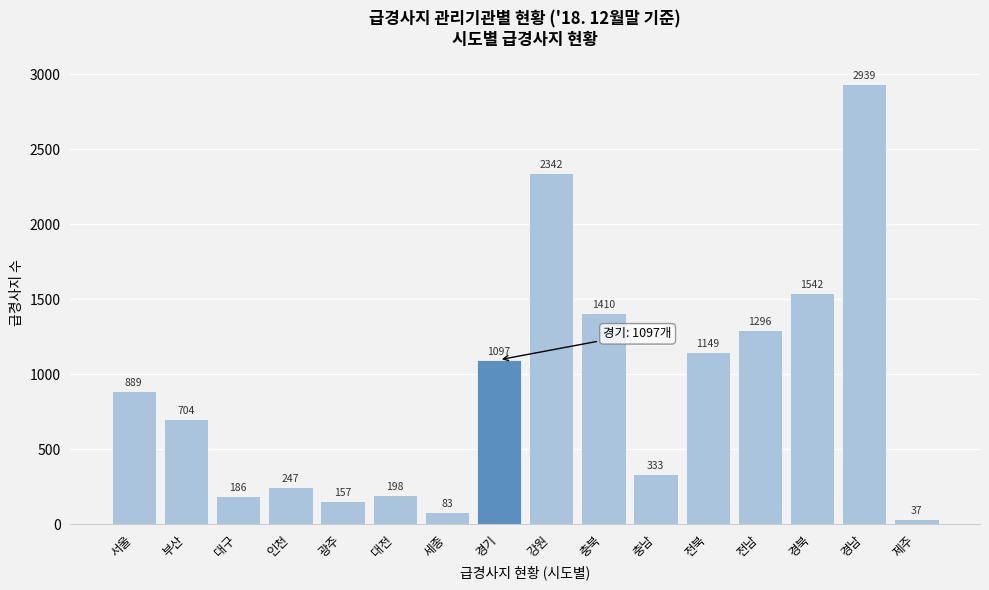

Reading left to right, transcribe all the data shown in this chart.

889	704	186	247	157	198	83	1097	2342	1410	333	1149	1296	1542	2939	37